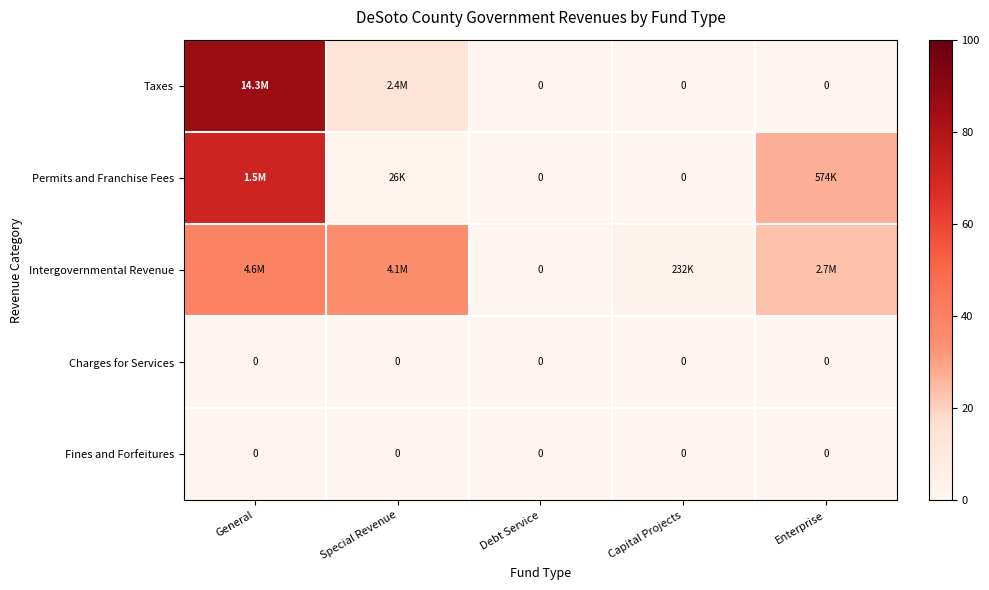

Which series has the largest total across all categories?

Taxes